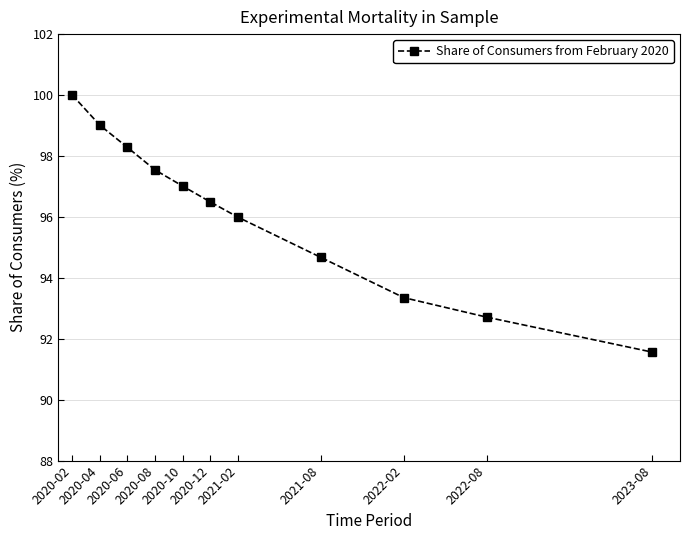

What is the value of the 3rd point from the left?

98.3